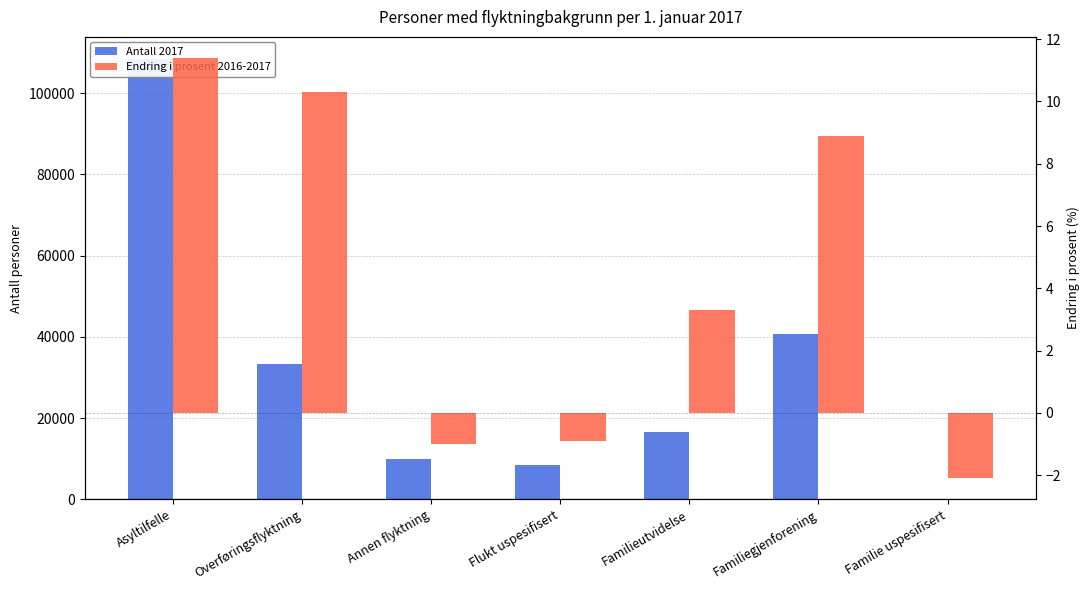

At how many categories does at least one series exceed 34360?

2